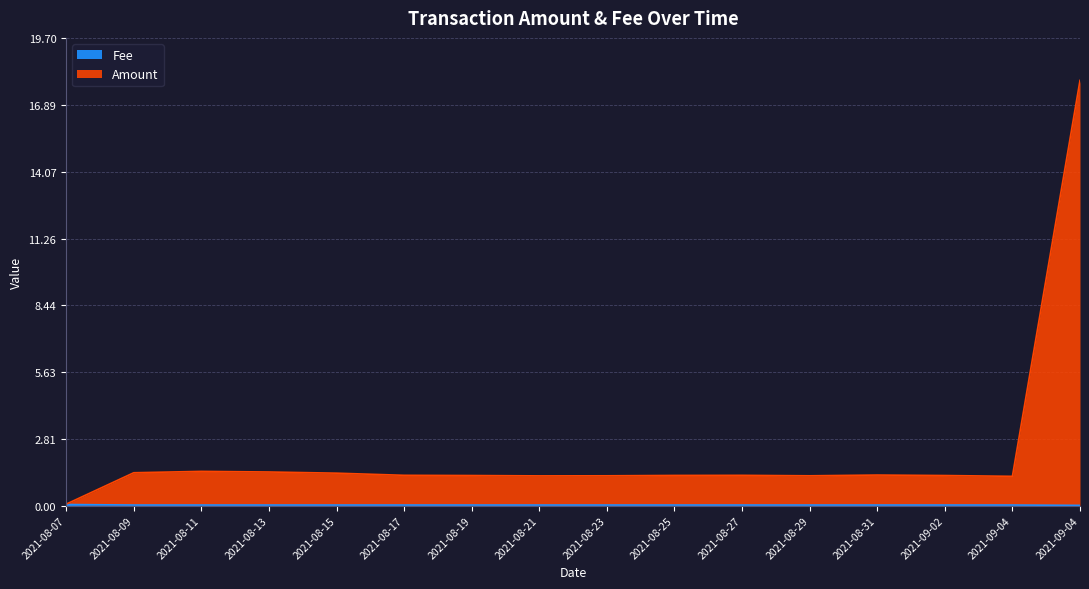

Does the chart display data point markers on the line(s)?

No